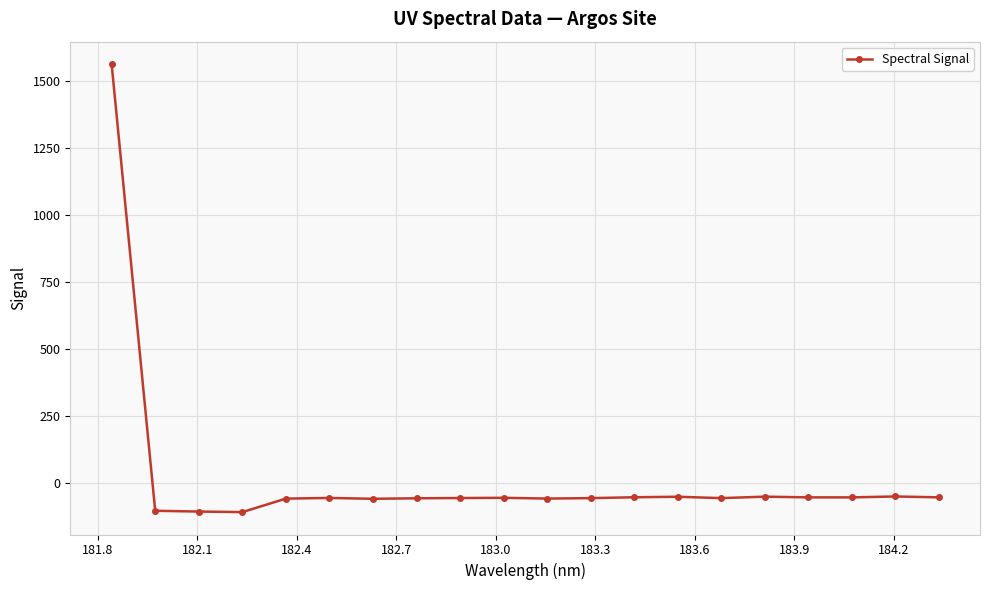

What is the difference between the second highest and second lowest values?

56.3